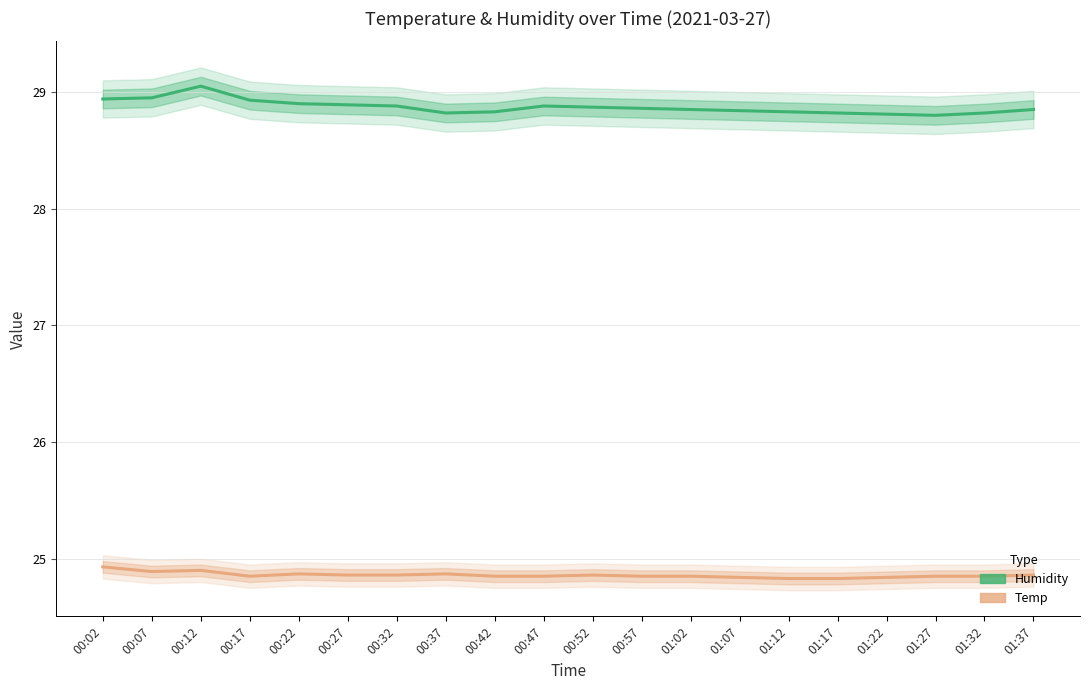

What is the smallest value displayed?

24.8